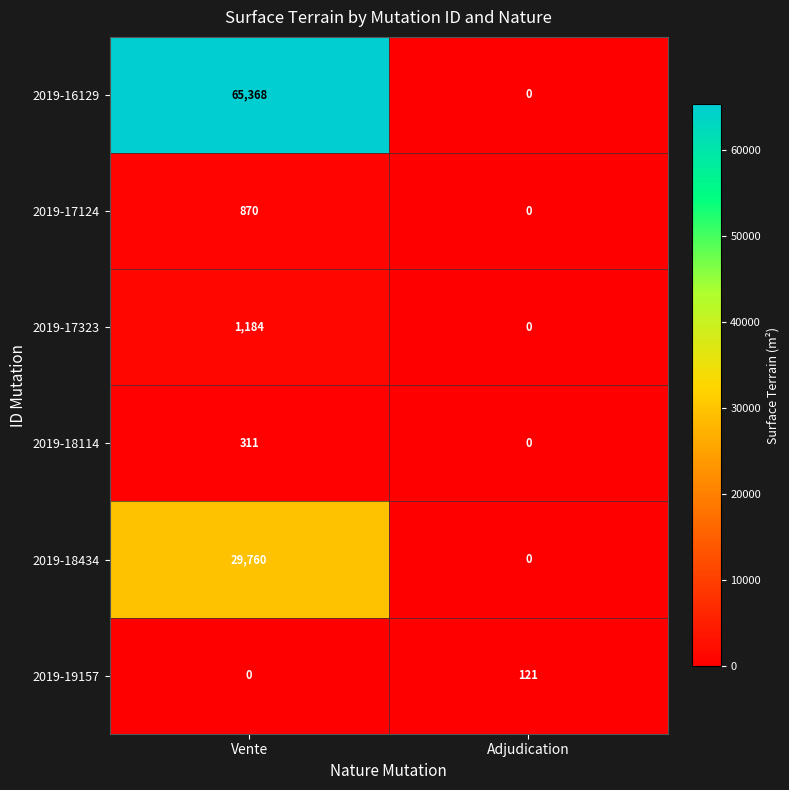

What is the difference between the maximum and minimum values in the 2019-18434 series?

29760